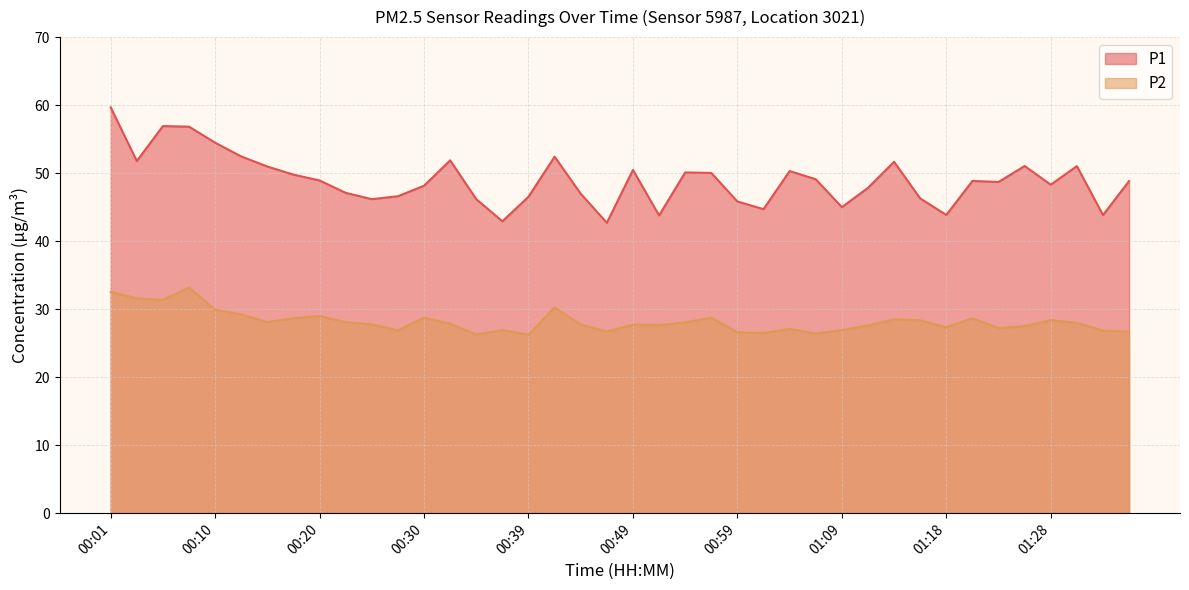

The value of P1 at 00:30 is 48.1. True or false?

True